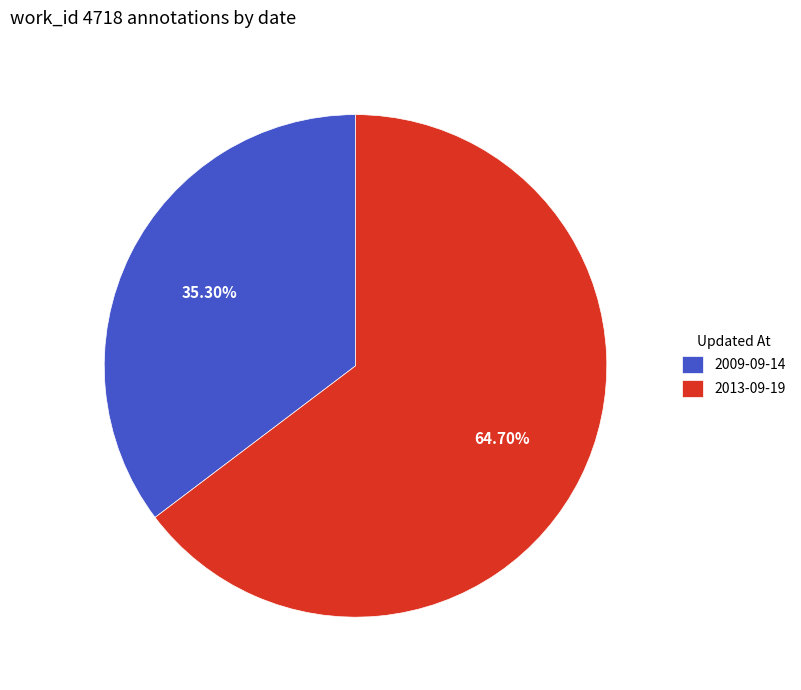

Approximately how many times larger is the value at 2009-09-14 compared to 2013-09-19?

0.5